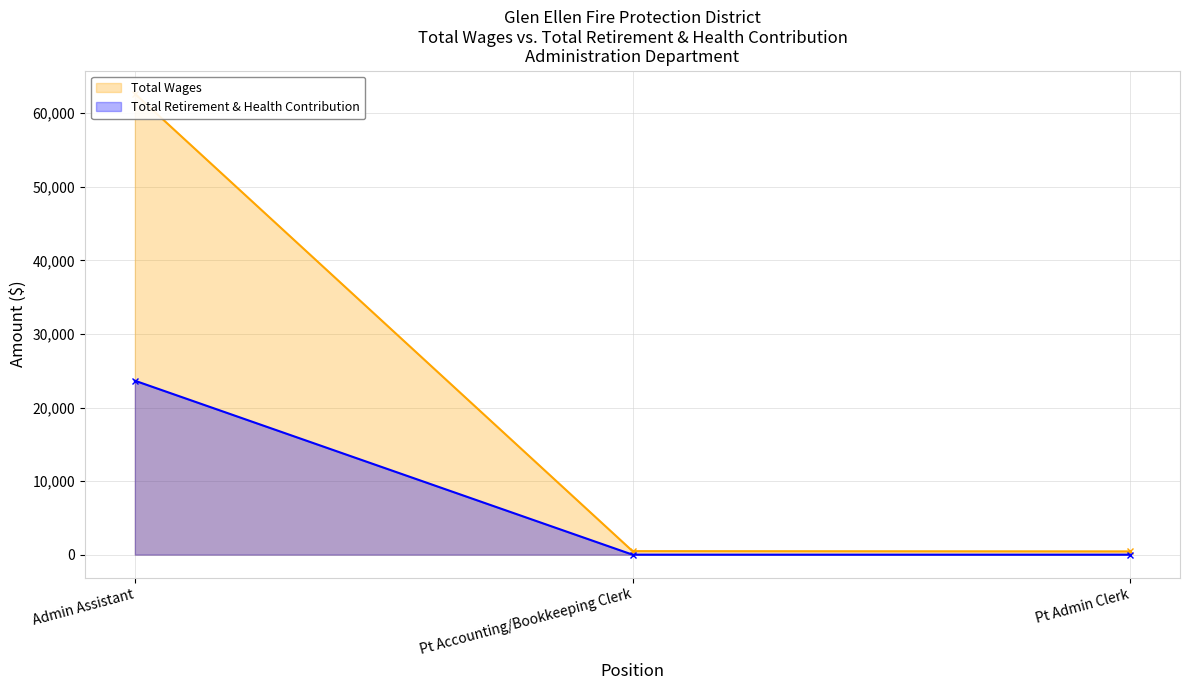

Reading left to right, list all the values displayed in this chart.

Total Wages: Admin Assistant=62668	Pt Accounting/Bookkeeping Clerk=480	Pt Admin Clerk=444
Total Retirement & Health Contribution: Admin Assistant=23646	Pt Accounting/Bookkeeping Clerk=0	Pt Admin Clerk=0